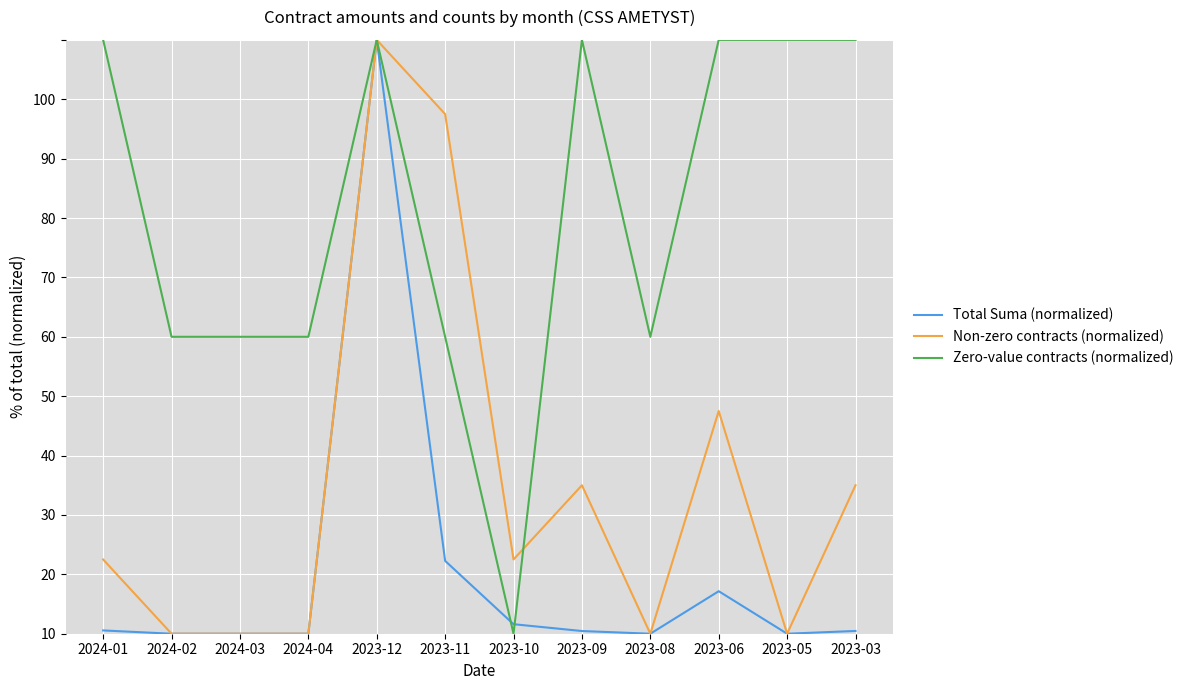

What position from the right is 2023-09?

5